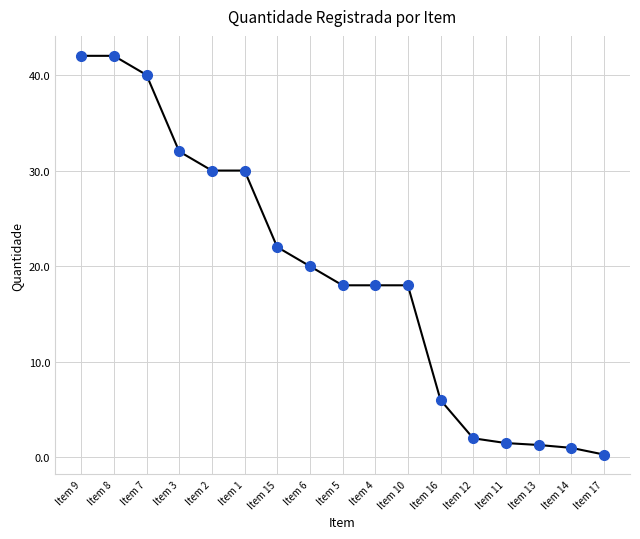

Is it true that the value at Item 3 is 53.7?

False